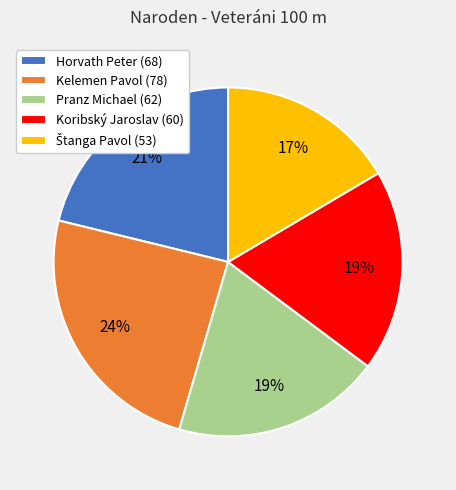

Which slice is the largest?

Kelemen Pavol